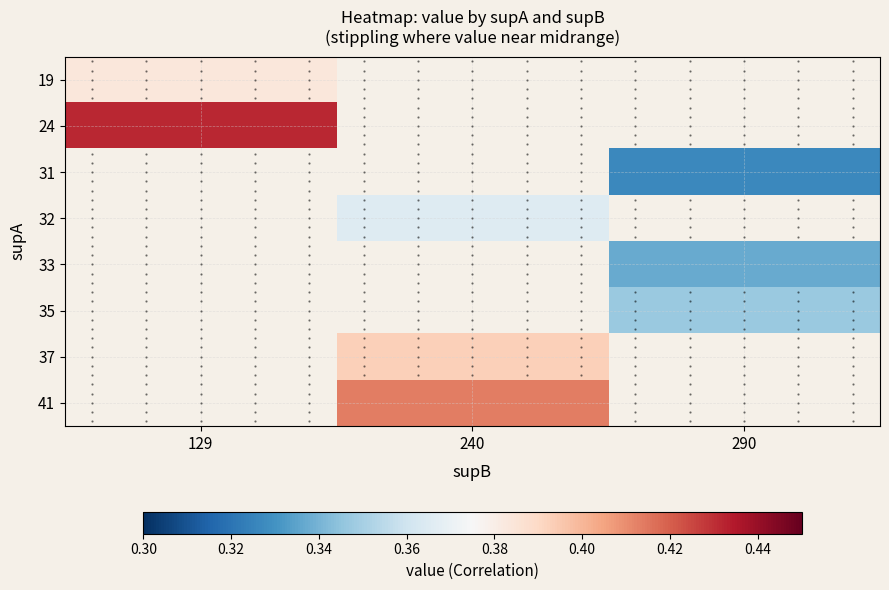

List the labels in order of 19 value, smallest first.

129, 240, 290